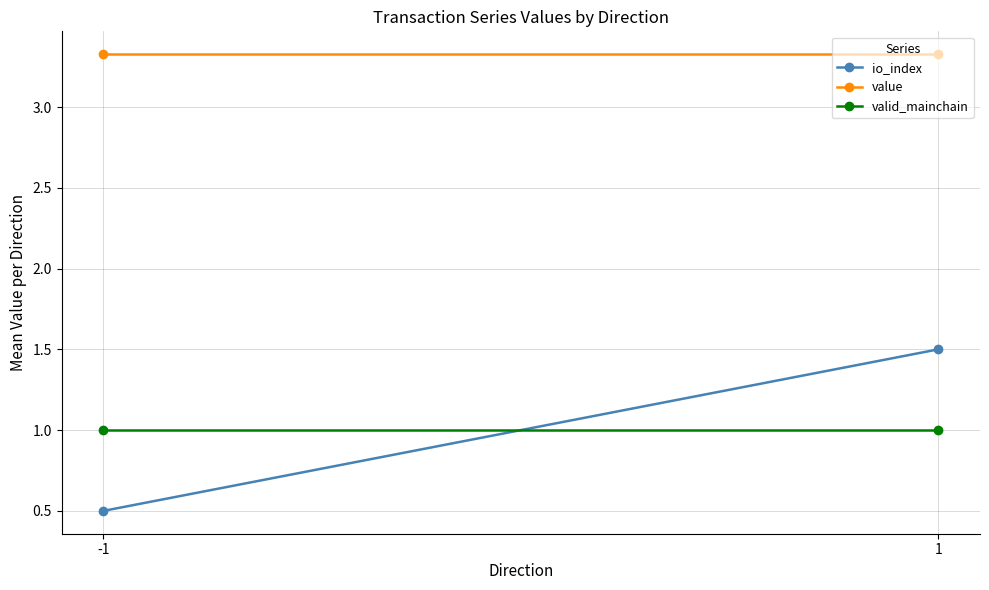

What is the value of the value point at the 2nd from the left?

3.3